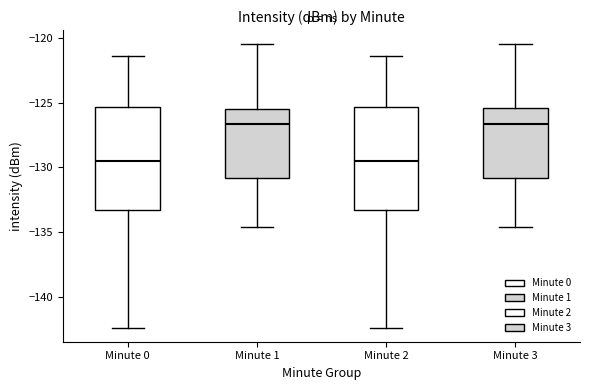

Reading left to right, transcribe this box plot: for each box, give where its median line is, the range the box spans, and where its two whiskers end, as read against the y-axis. The values are not printed on the chart, so give them approximately, as read against the axis.

Minute 0: median -129.5, box -133.5 to -125.5, whiskers -142.5 to -121.5
Minute 1: median -126.5, box -131.0 to -125.5, whiskers -134.5 to -120.5
Minute 2: median -129.5, box -133.5 to -125.5, whiskers -142.5 to -121.5
Minute 3: median -126.5, box -131.0 to -125.5, whiskers -134.5 to -120.5